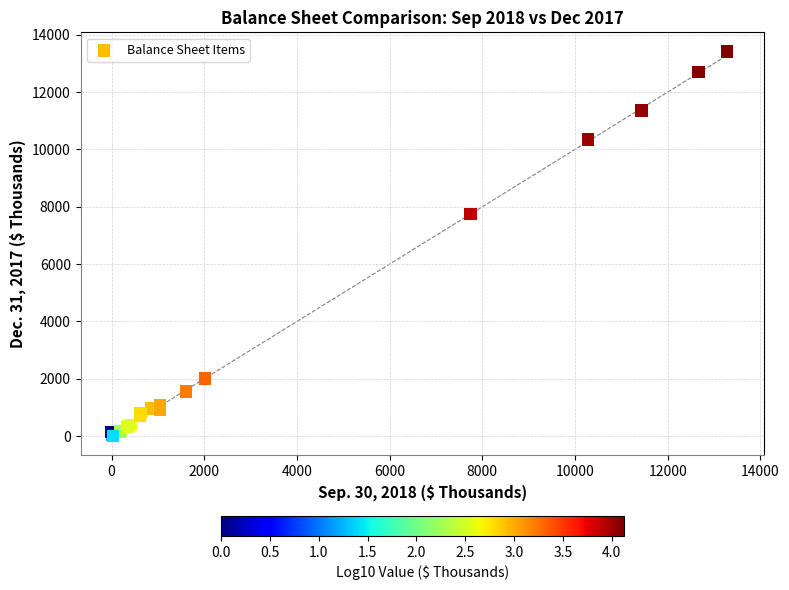

What Y value in the scatter plot is closest to 6713?

7756